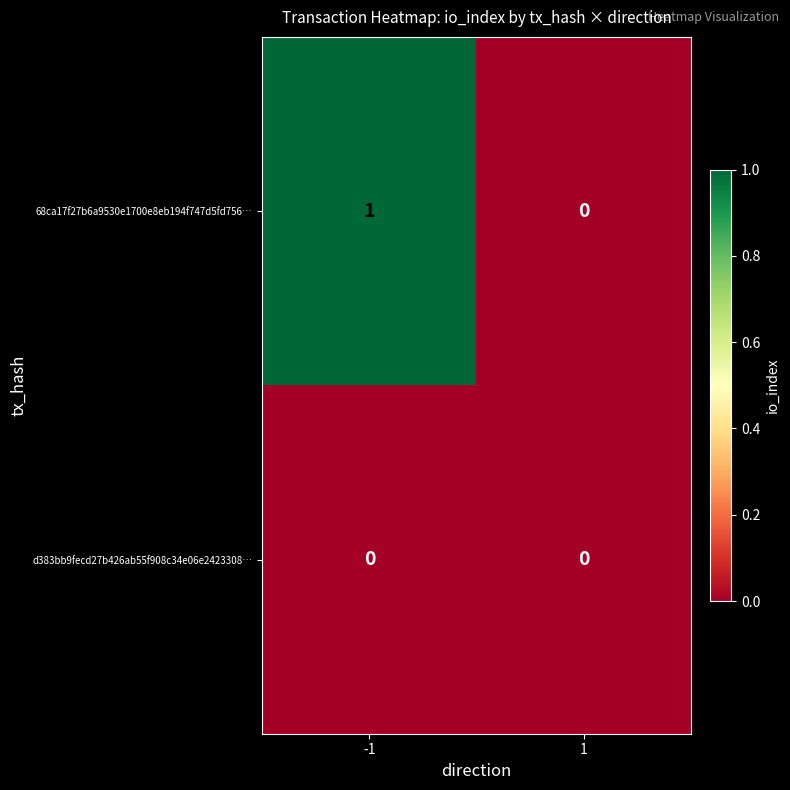

List the series in order of their peak value, lowest first.

d383bb9fecd27b426ab55f908c34e06e2423308…, 68ca17f27b6a9530e1700e8eb194f747d5fd756…